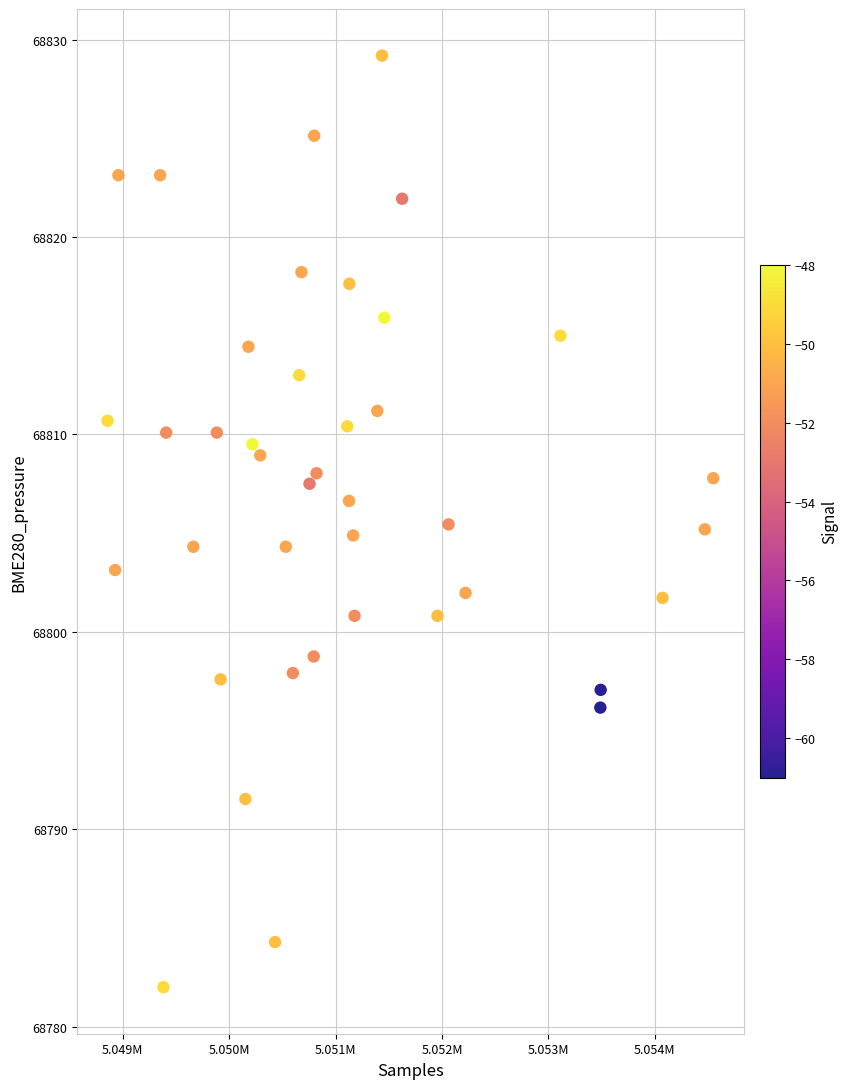

What is the range of X values (max minus min)?

5692.0